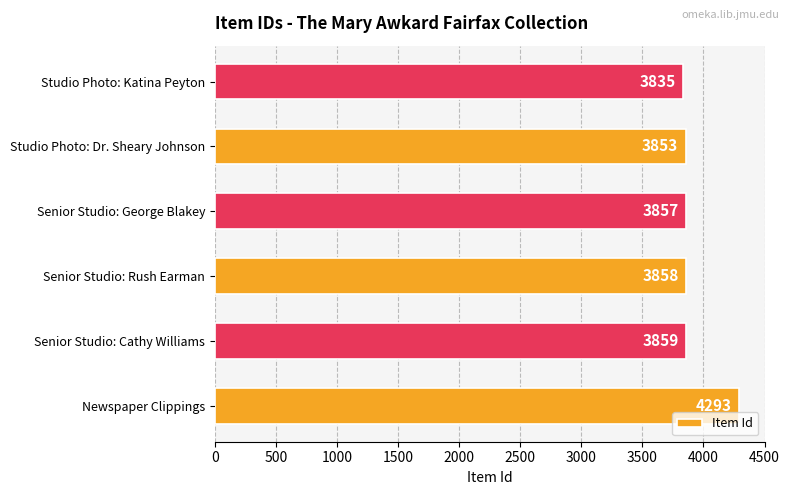

Where is the data nearest to the value 4064?

Senior Studio: Cathy Williams